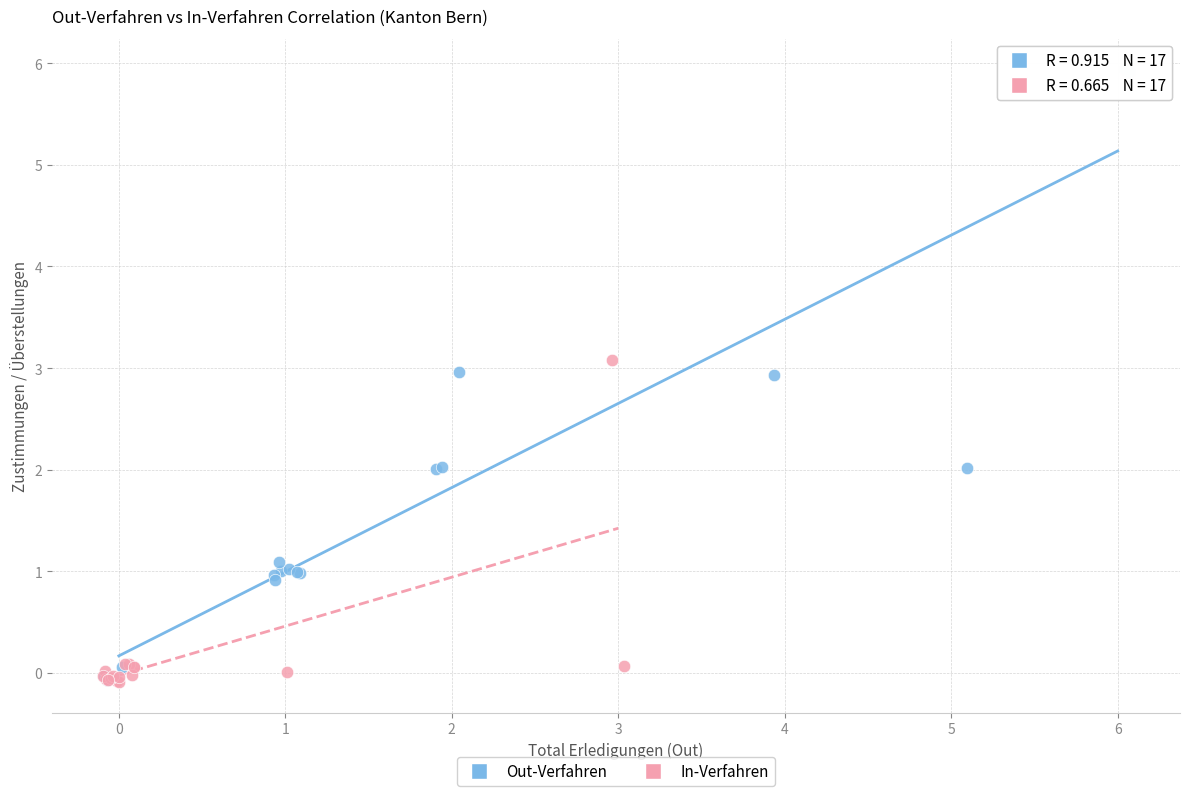

Which series has the widest spread of Y values?

Out-Verfahren